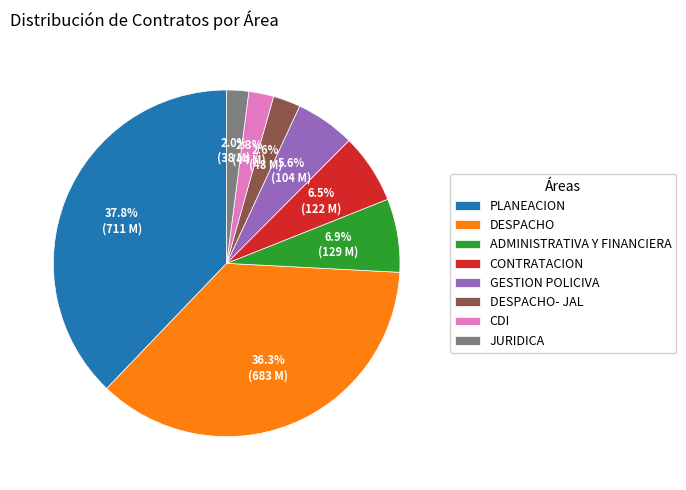

Between CDI and GESTION POLICIVA, which is larger?

GESTION POLICIVA